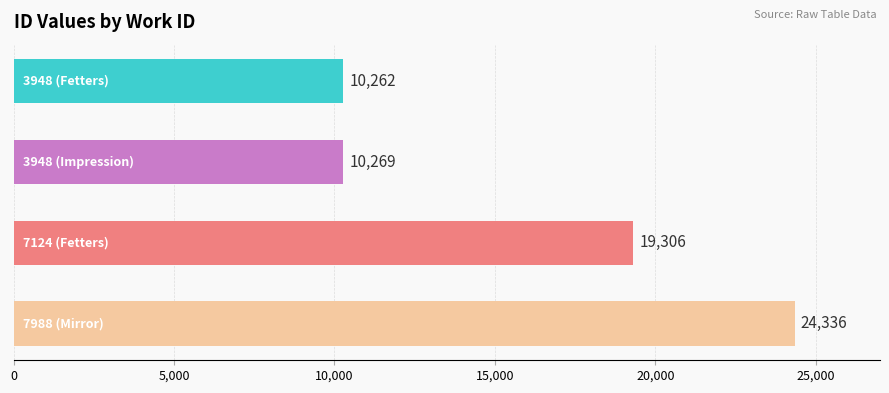

What is the value of the 3rd bar from the top?

19306